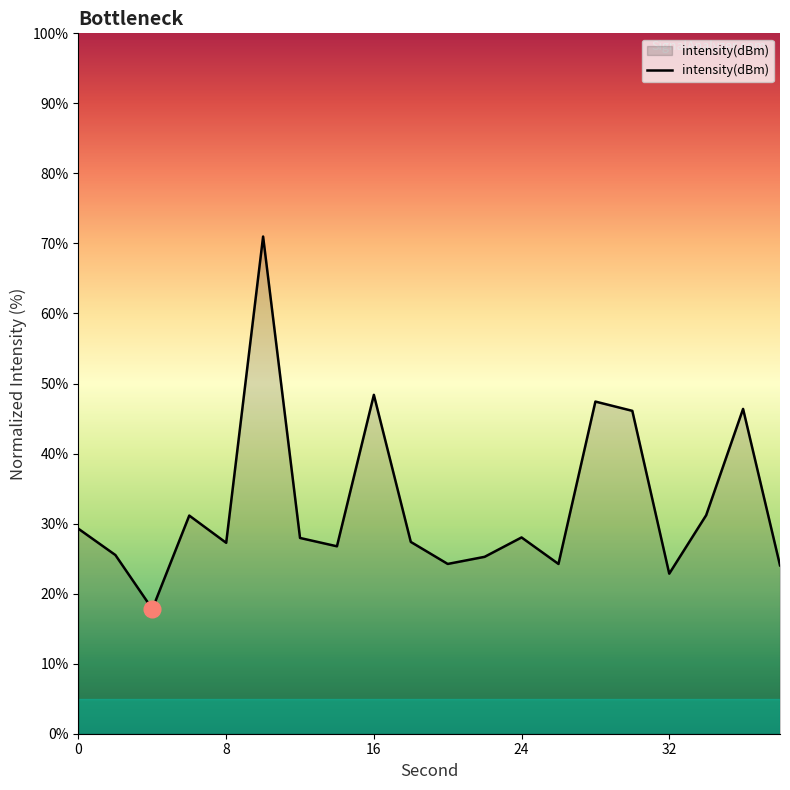

What is the greatest value displayed?

71.0